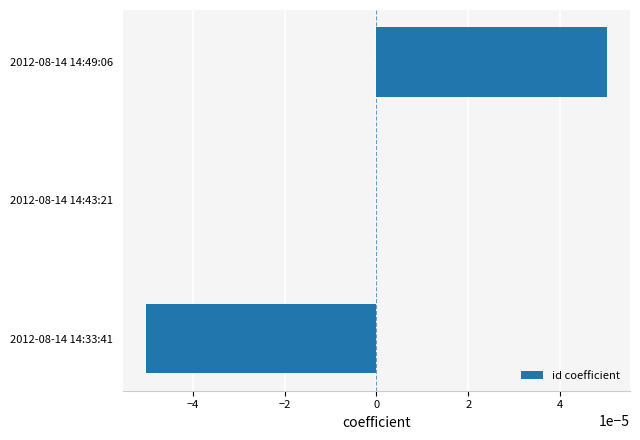

Between 2012-08-14 14:43:21 and 2012-08-14 14:49:06, which is larger?

2012-08-14 14:49:06